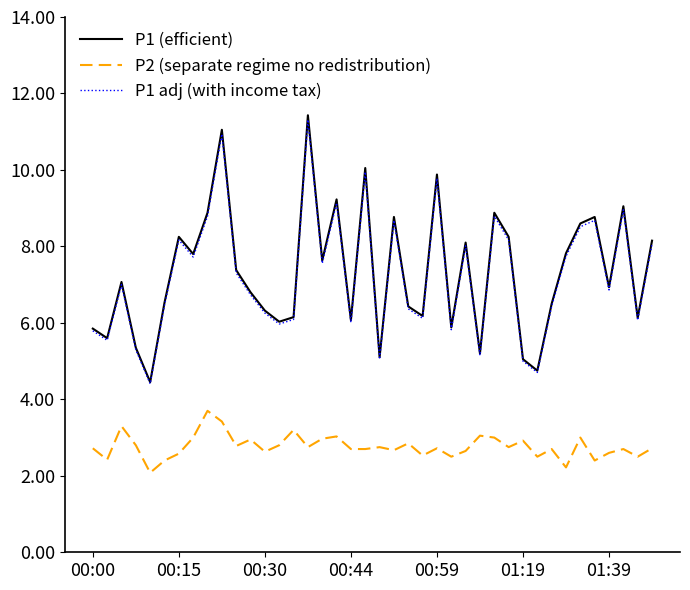

What is the smallest value displayed?

2.1